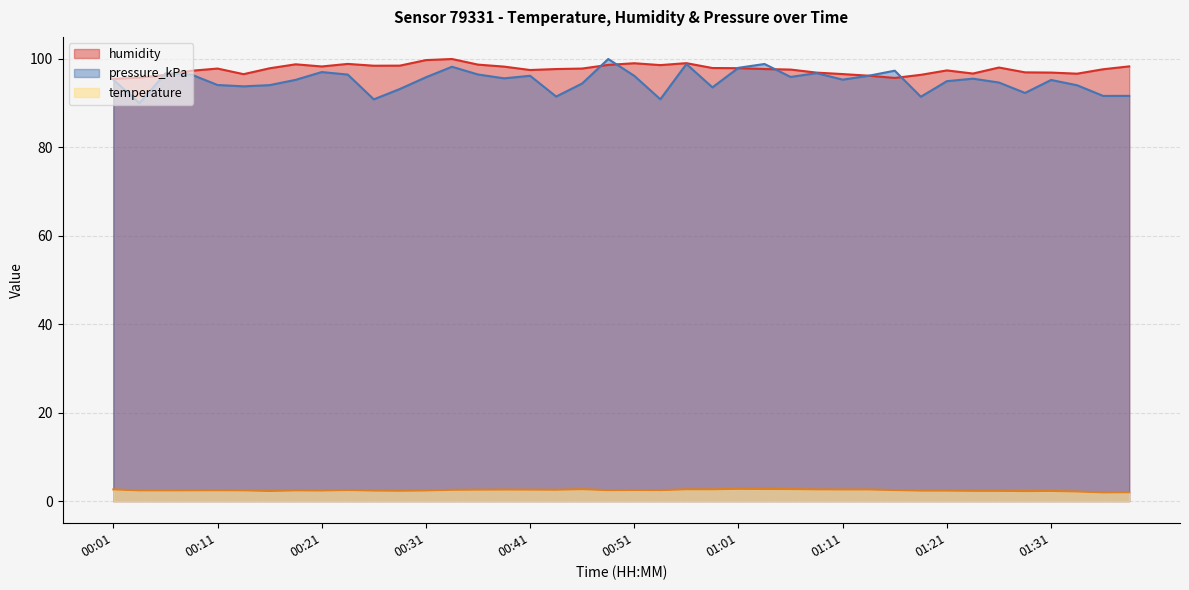

What is the value of the humidity point at the 13th from the left?

99.8